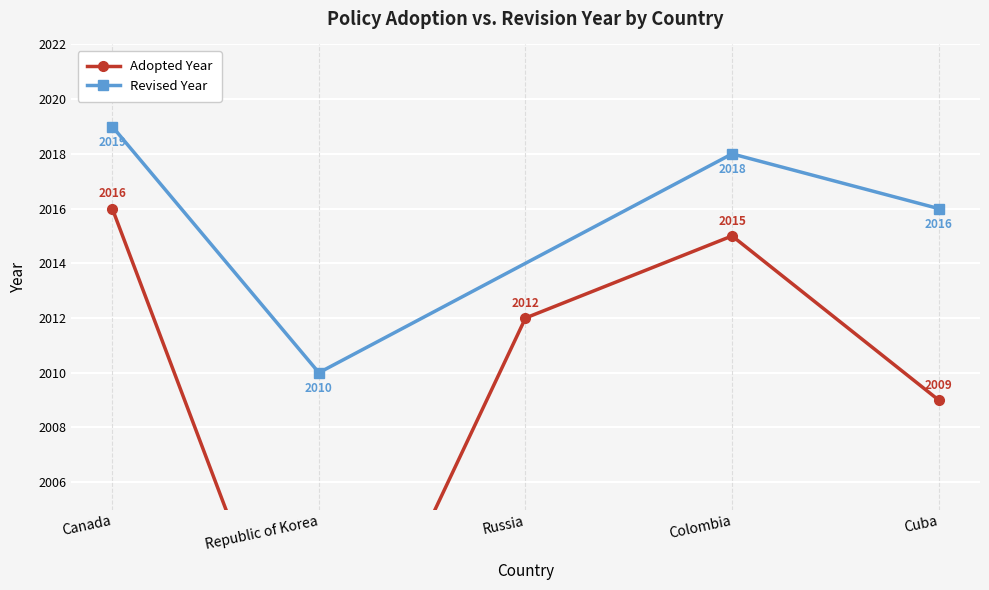

List the labels in order of value, smallest first.

Republic of Korea, Cuba, Russia, Colombia, Canada